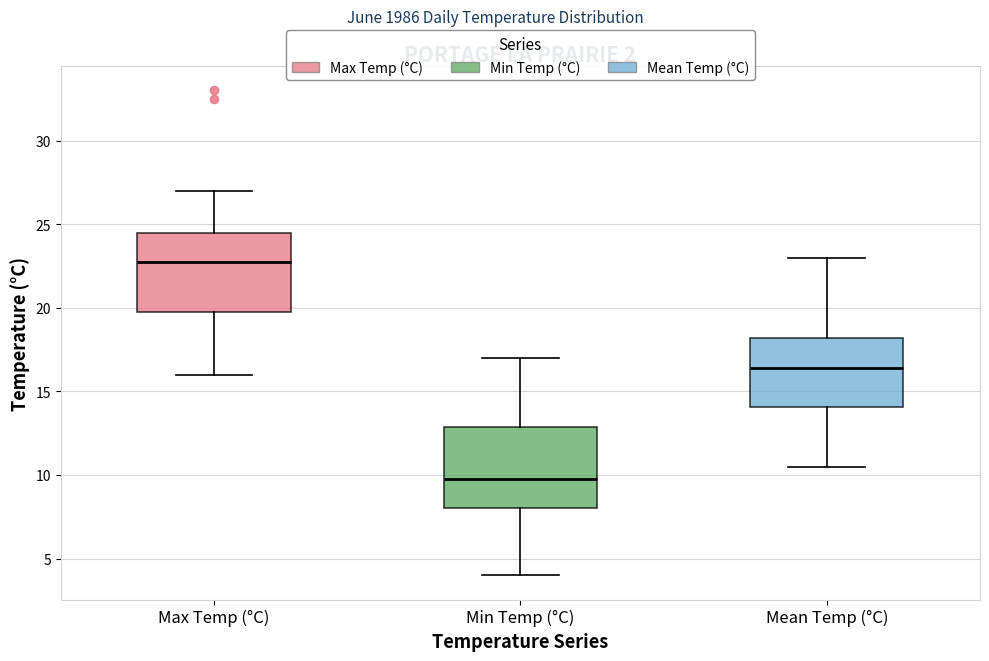

Which box's median line is the highest?

Max Temp (°C)